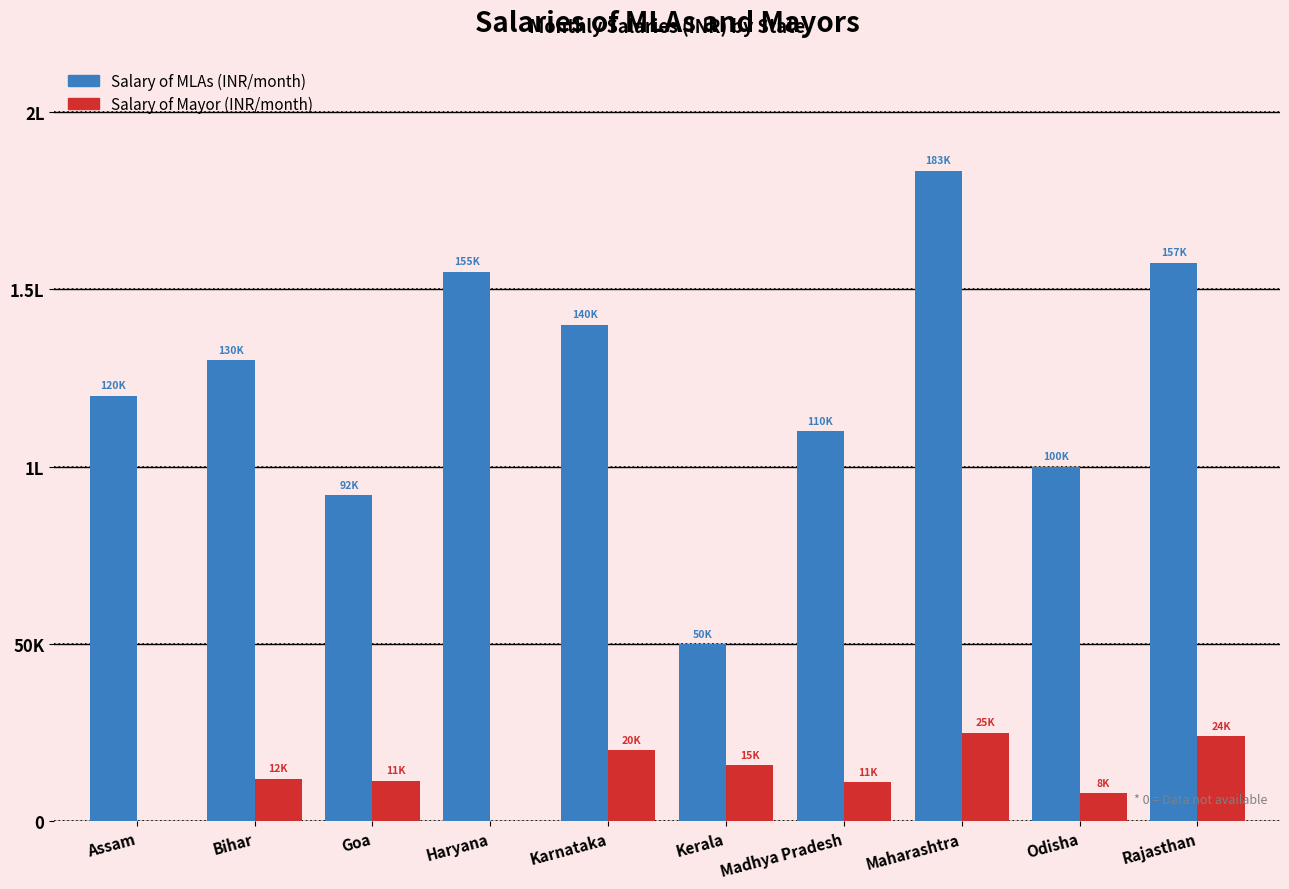

Reading right to left, transcribe all the data shown in this chart.

Salary of MLAs (INR/month): 157500	100000	183440	110000	50000	140000	155000	92000	130000	120000
Salary of Mayor (INR/month): 24000	8000	25000	11000	15800	20000	0	11500	12000	0